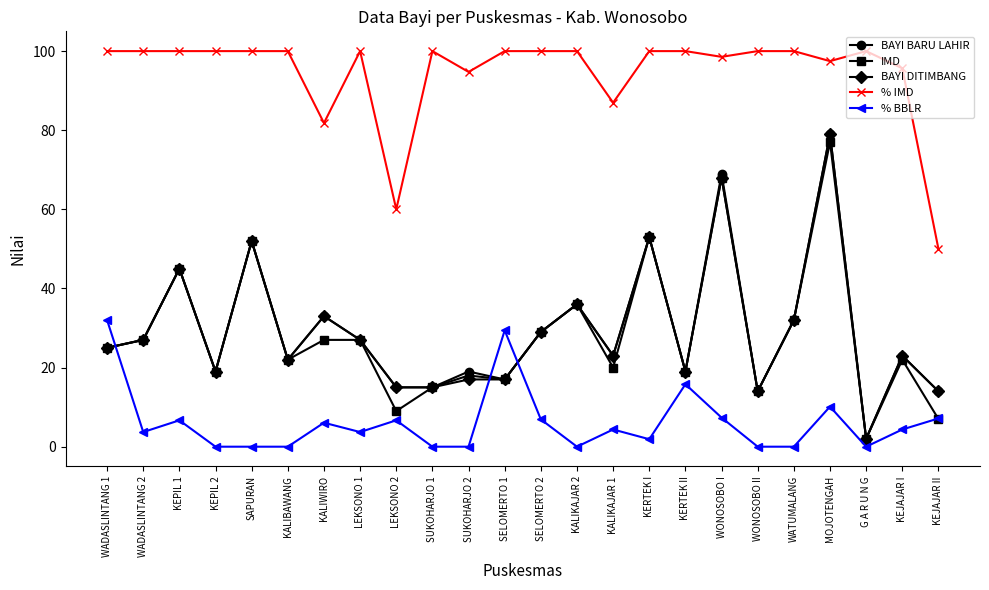

Read the IMD value at SUKOHARJO 2.

18.0